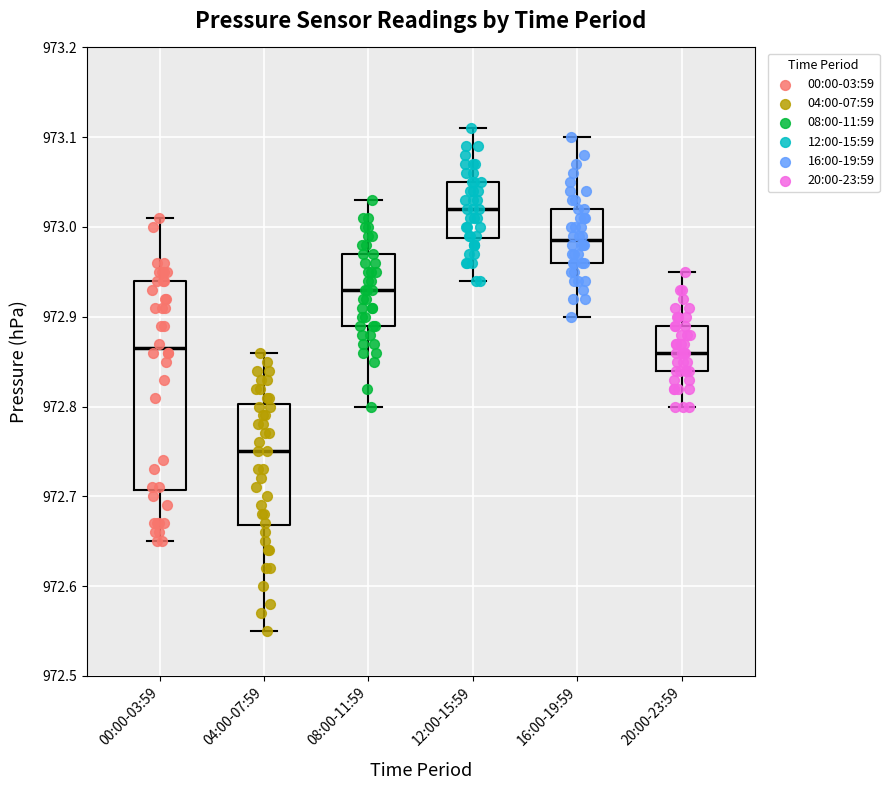

Which box's median line is the lowest?

04:00-07:59